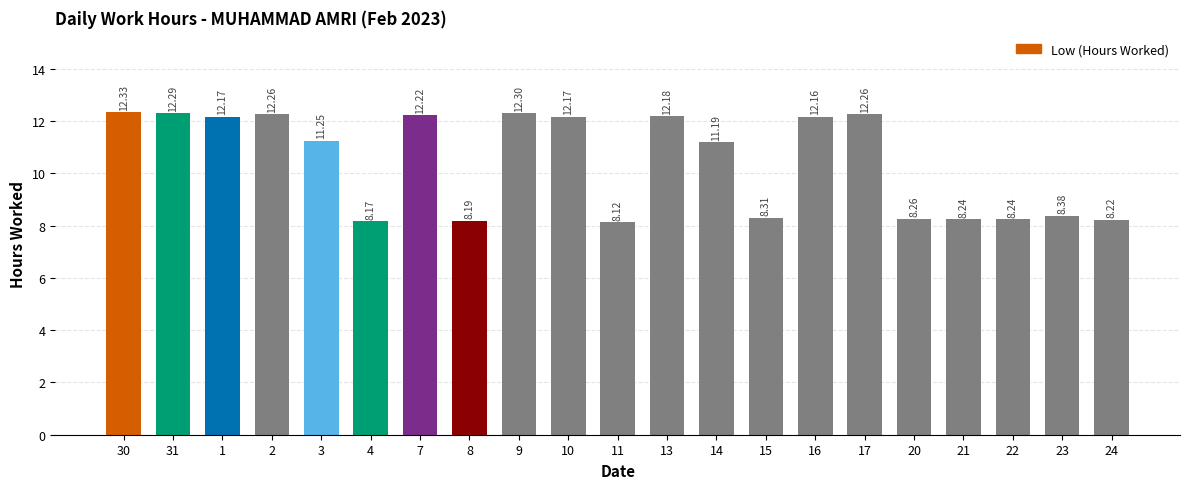

What is the approximate value at 4?

8.2